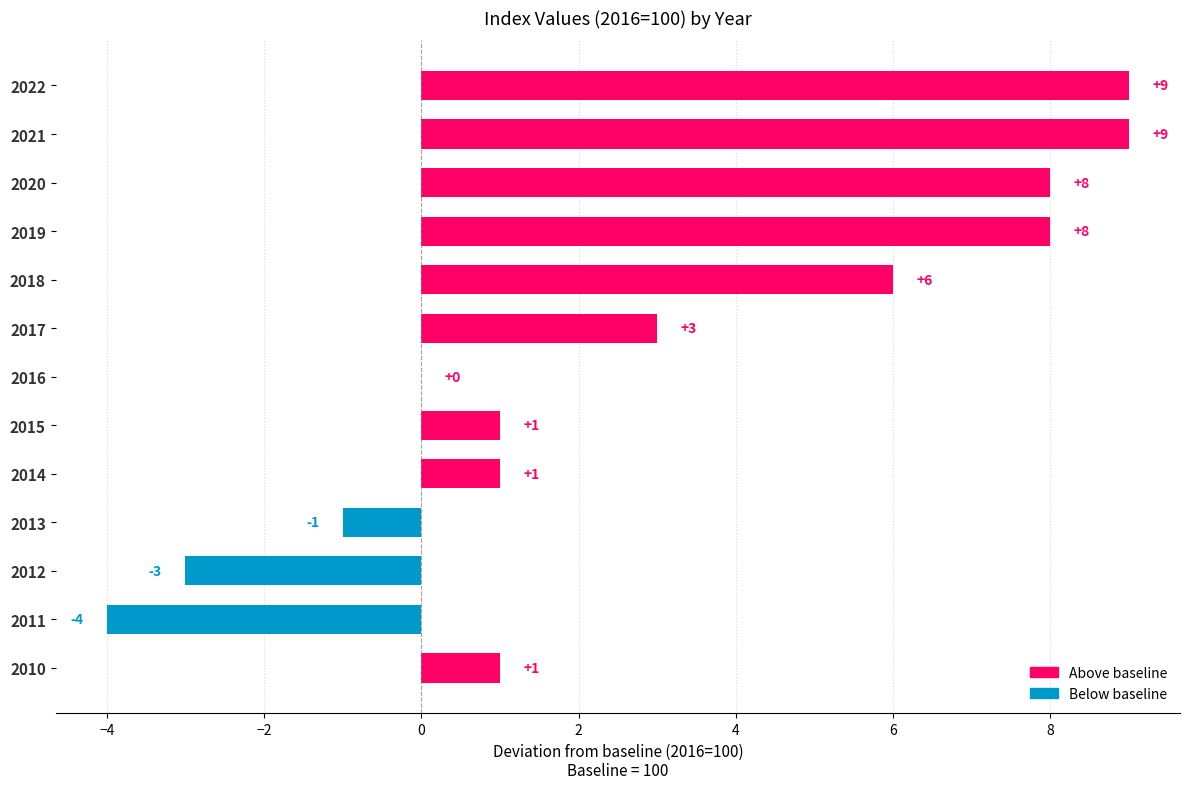

What is the greatest value displayed?

9